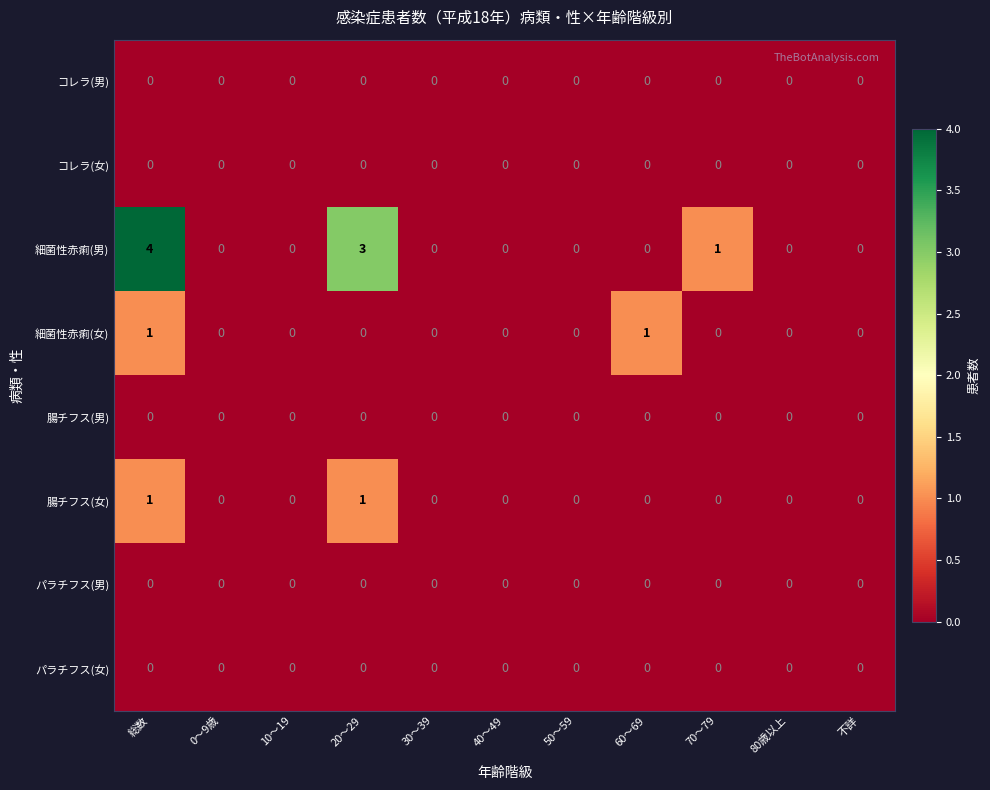

At which category does the chart reach its peak across all series?

総数